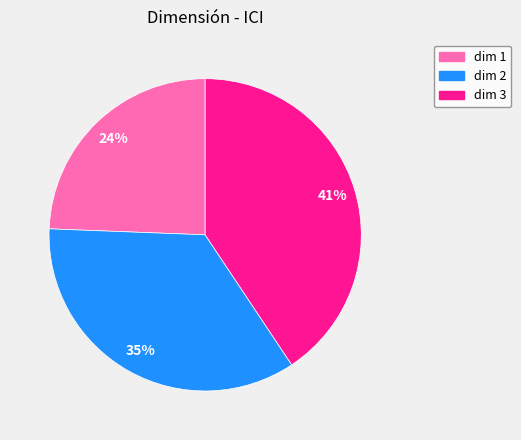

Which has a higher value, dim 1 or dim 3?

dim 3